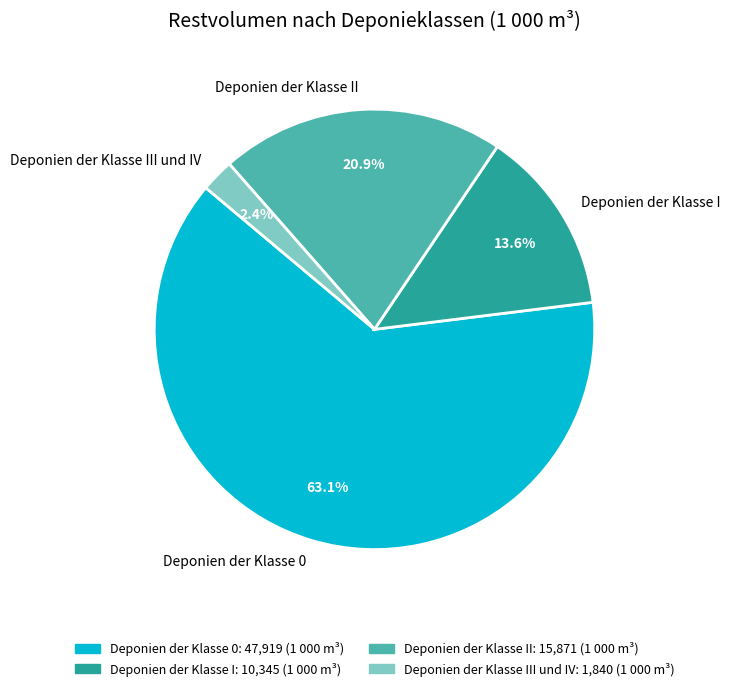

Between Deponien der Klasse 0 and Deponien der Klasse I, which is larger?

Deponien der Klasse 0